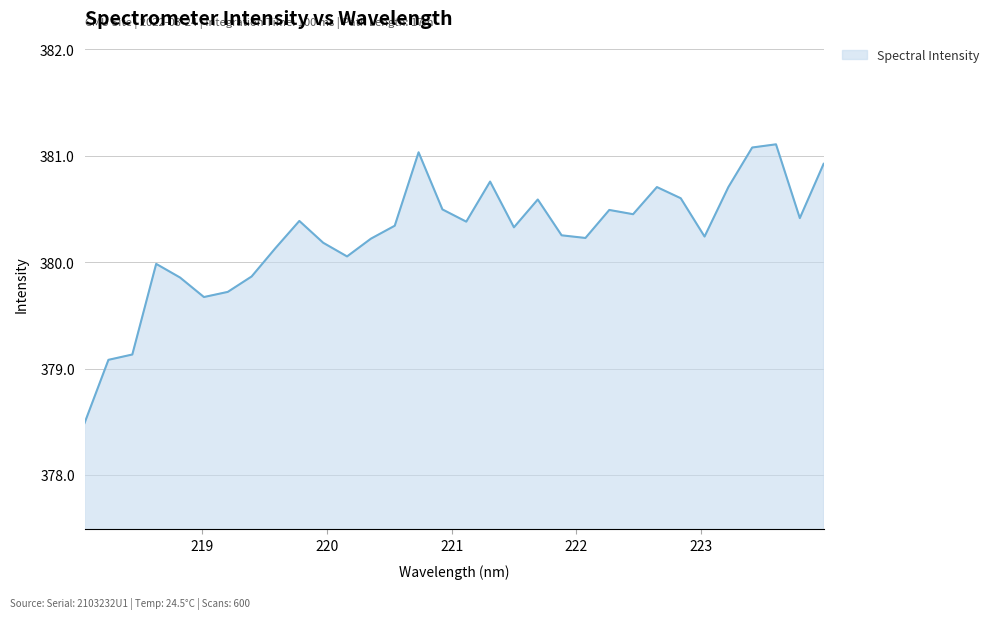

What is the greatest value displayed?

381.1